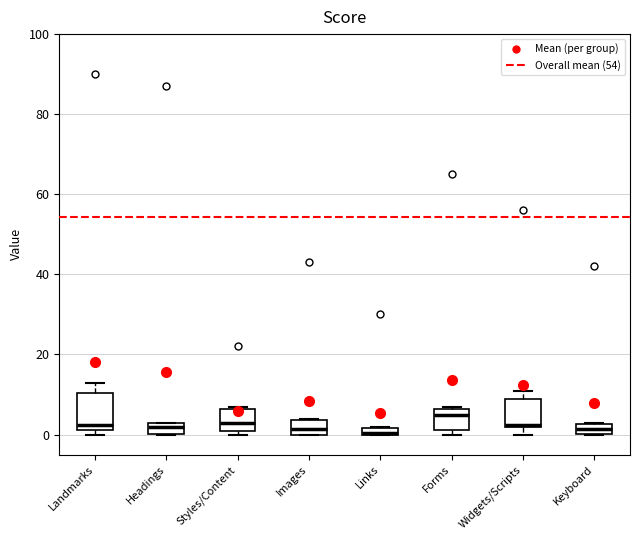

Where is the lower edge of the box for Styles/Content on the y-axis? The values are not printed on the chart, so give them approximately, as read against the axis.

2